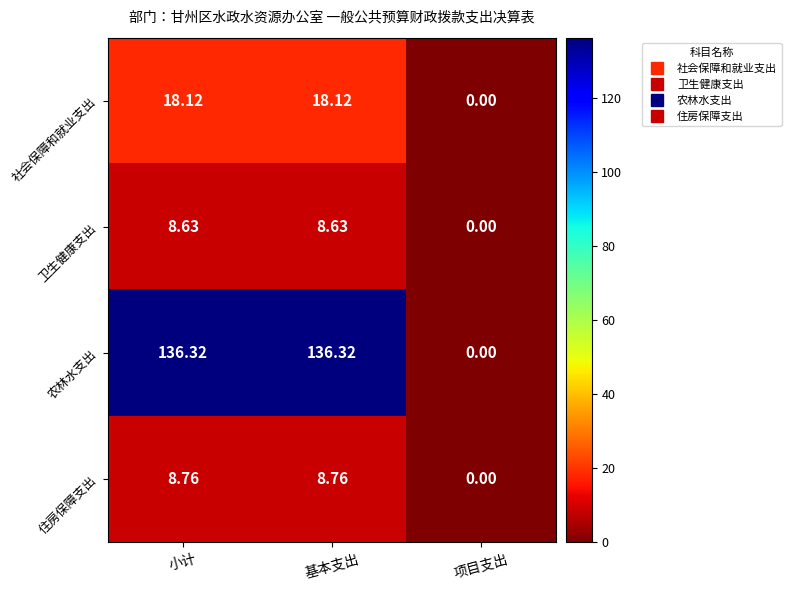

Which series has the widest spread of values?

农林水支出